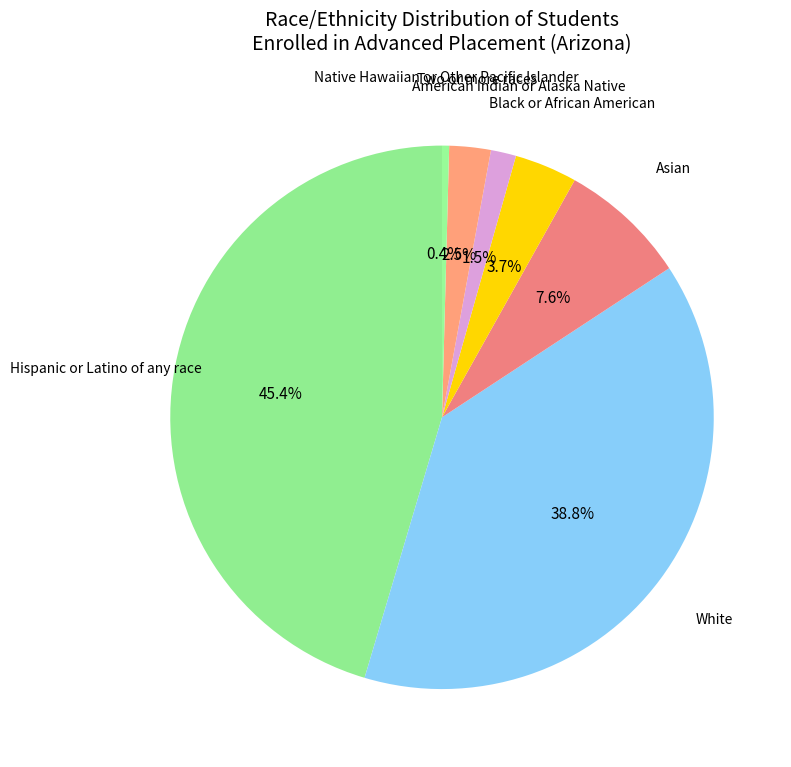

To the nearest percent, what is the difference between the largest and smallest slice percentages?

45%